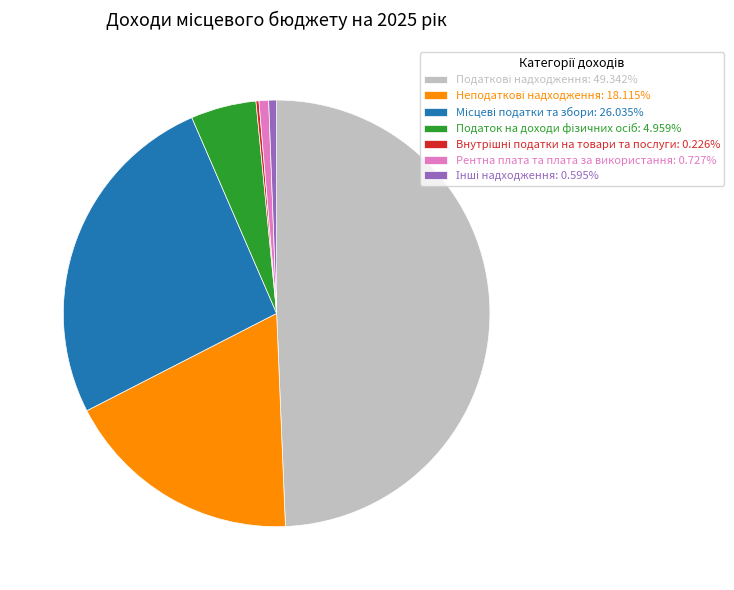

Is there any slice that represents more than half of the pie?

No